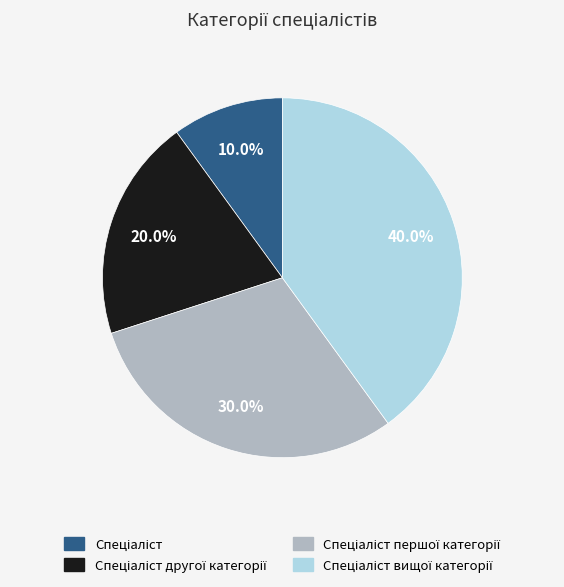

Is there any slice that represents more than half of the pie?

No